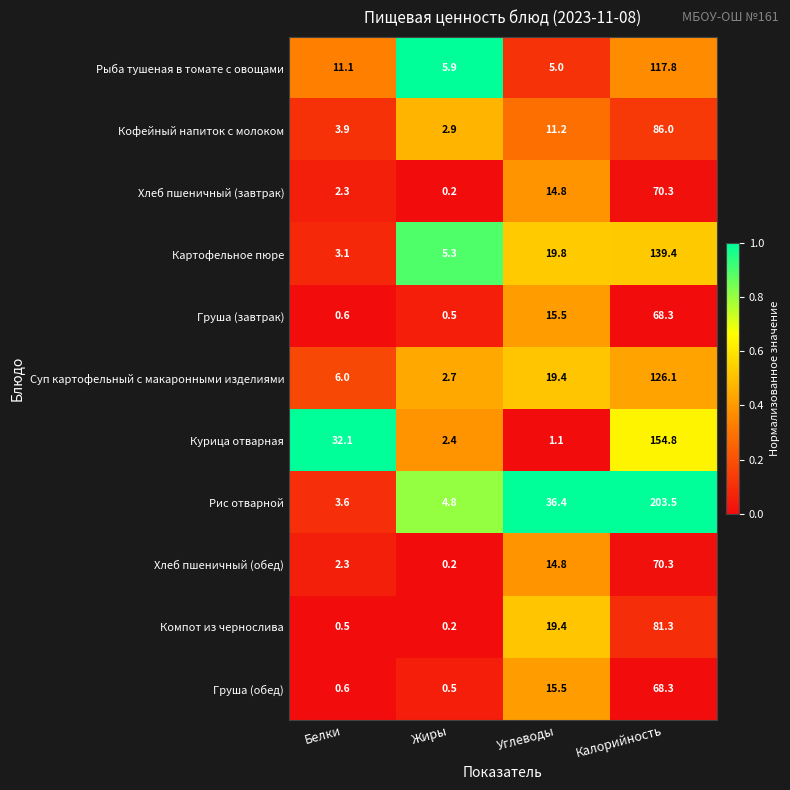

What is the difference between the maximum and minimum values in the Курица отварная series?

153.7